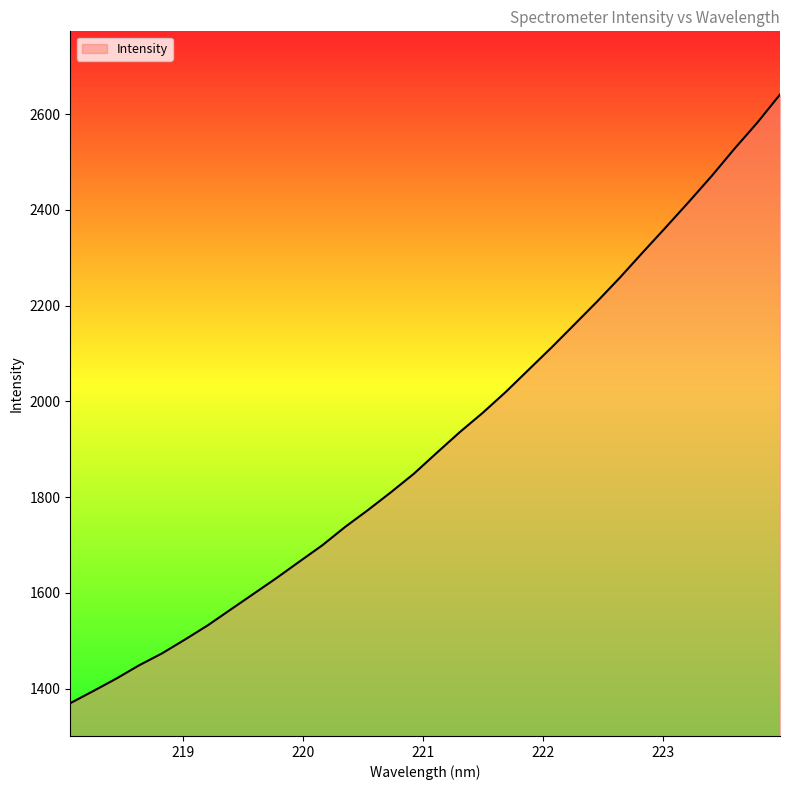

What is the greatest value displayed?

2640.8